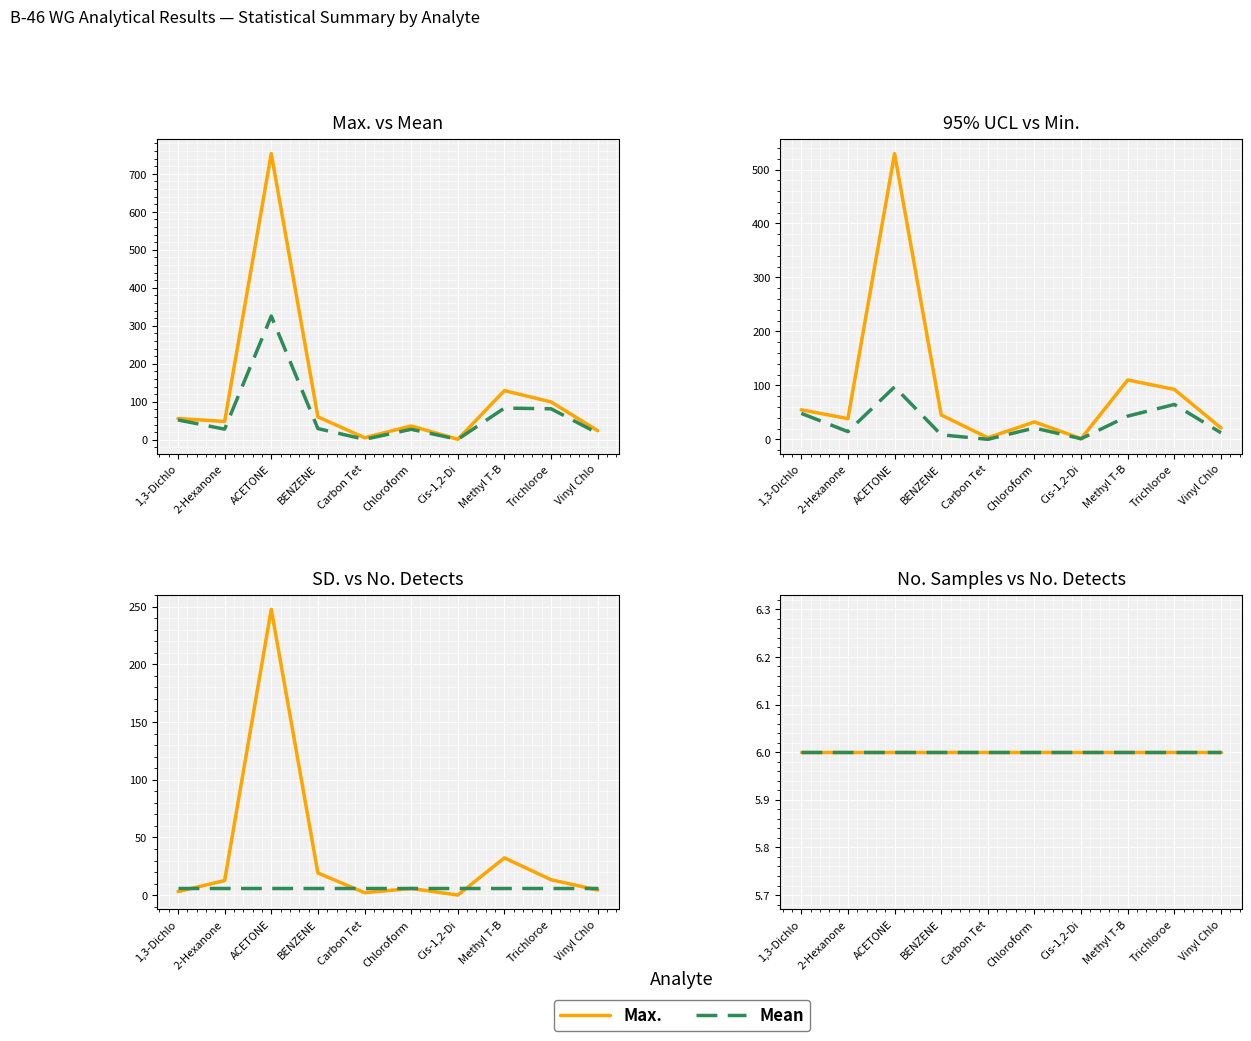

At which category is the sum across all series the highest?

ACETONE